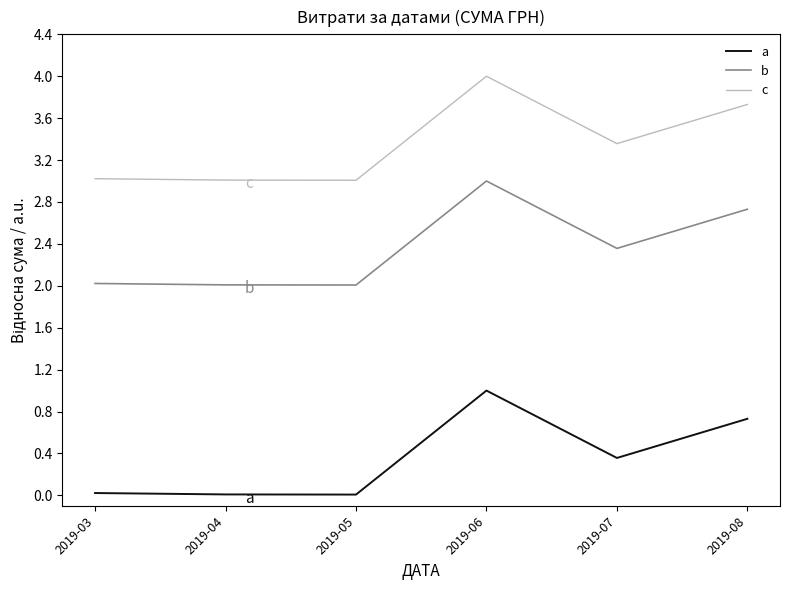

At which category is the sum across all series the highest?

2019-06